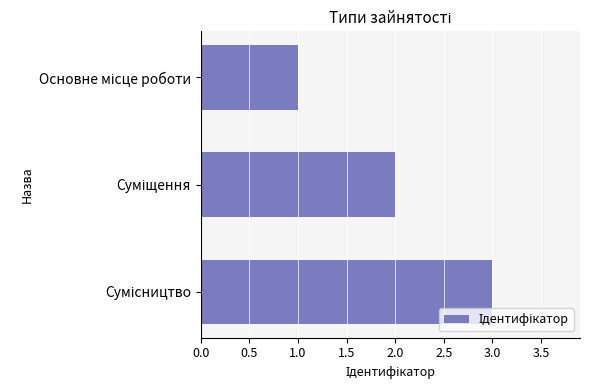

Are the bars grouped side by side (vs. stacked)?

No